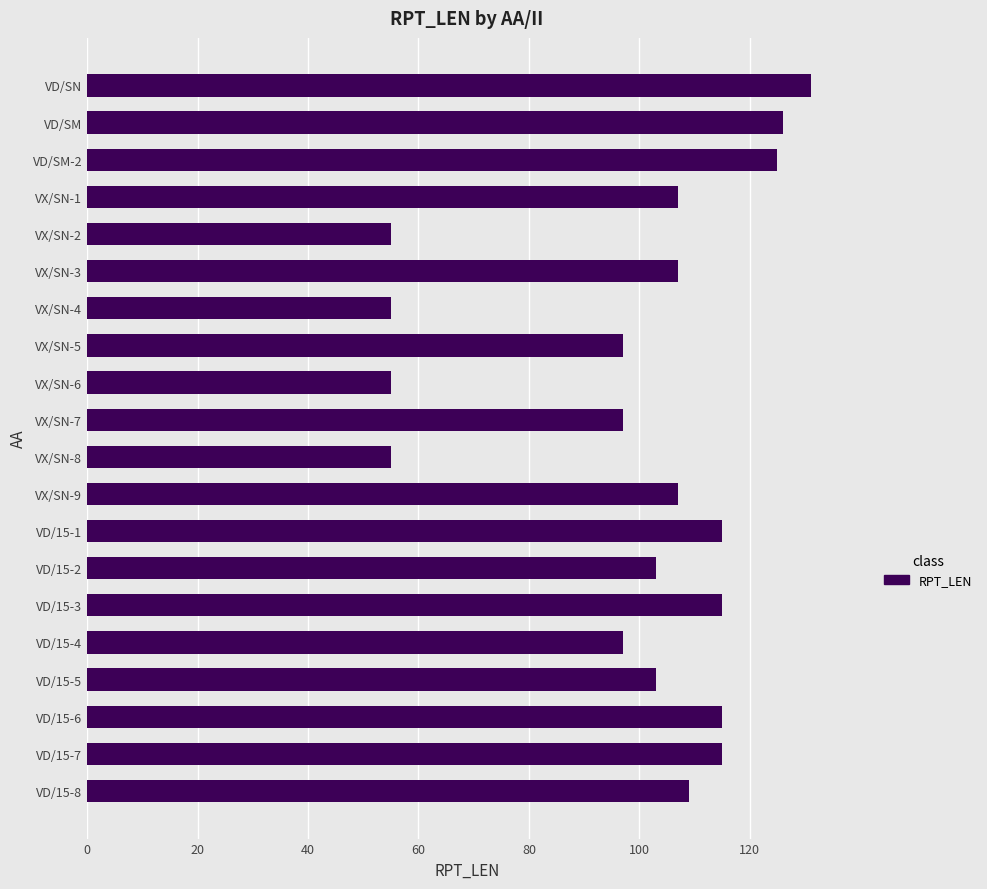

What is the change in value from VD/SM-2 to VD/15-4?

-28